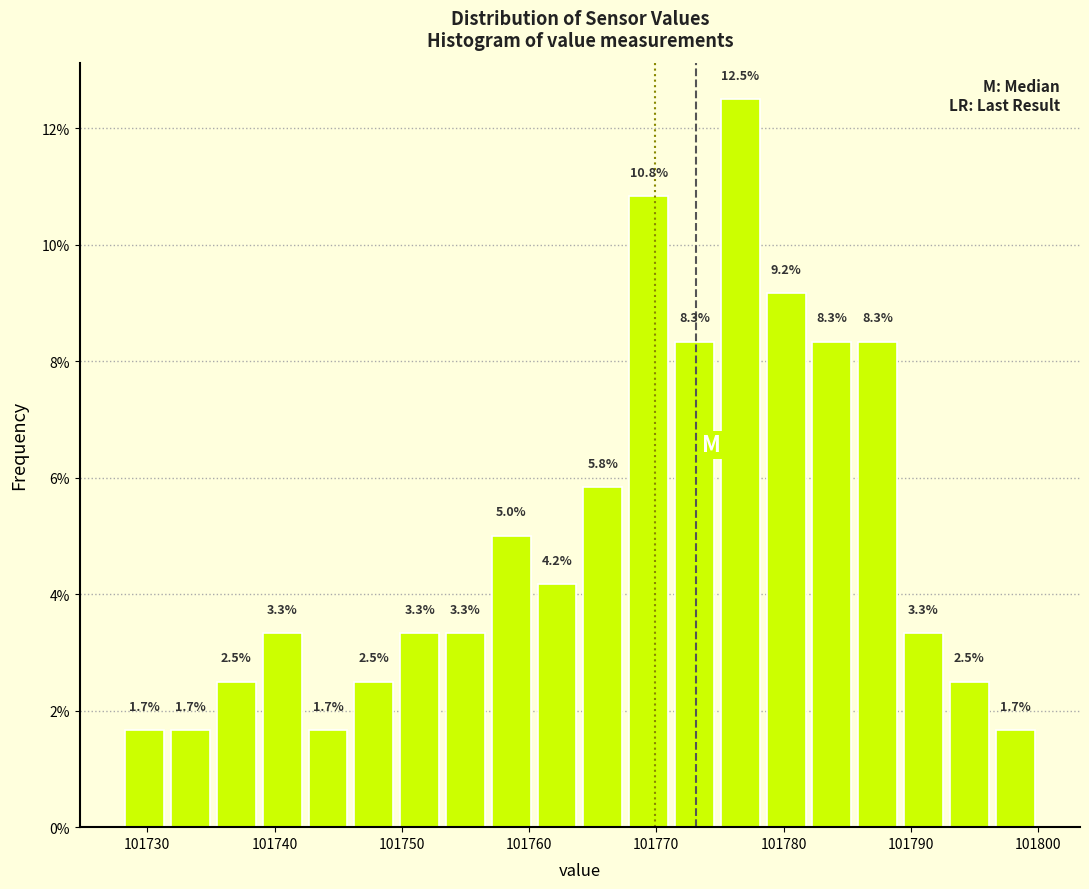

Around what value on the x-axis is the tallest bar? Give the approximate position of its centre, as read against the axis.

101777